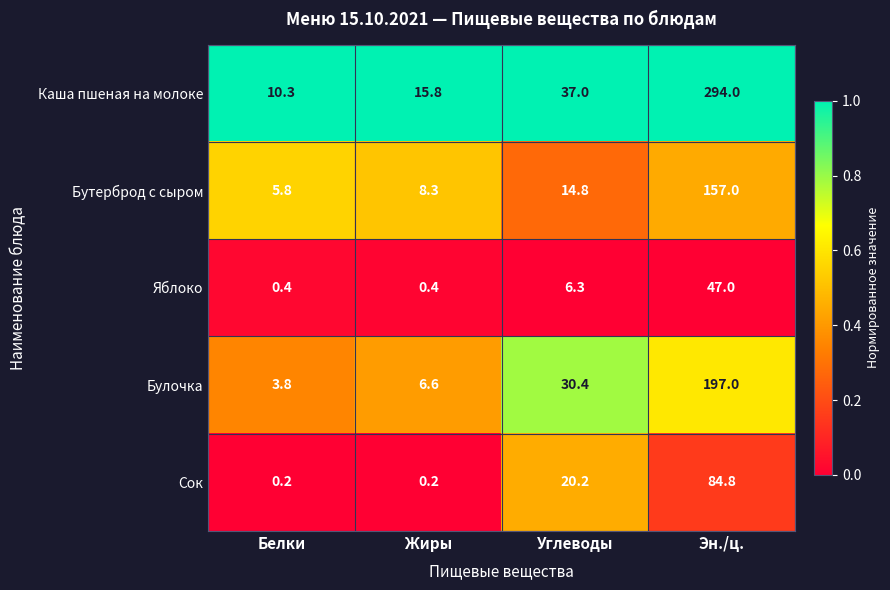

How many data points in Бутерброд с сыром are above 14?

2